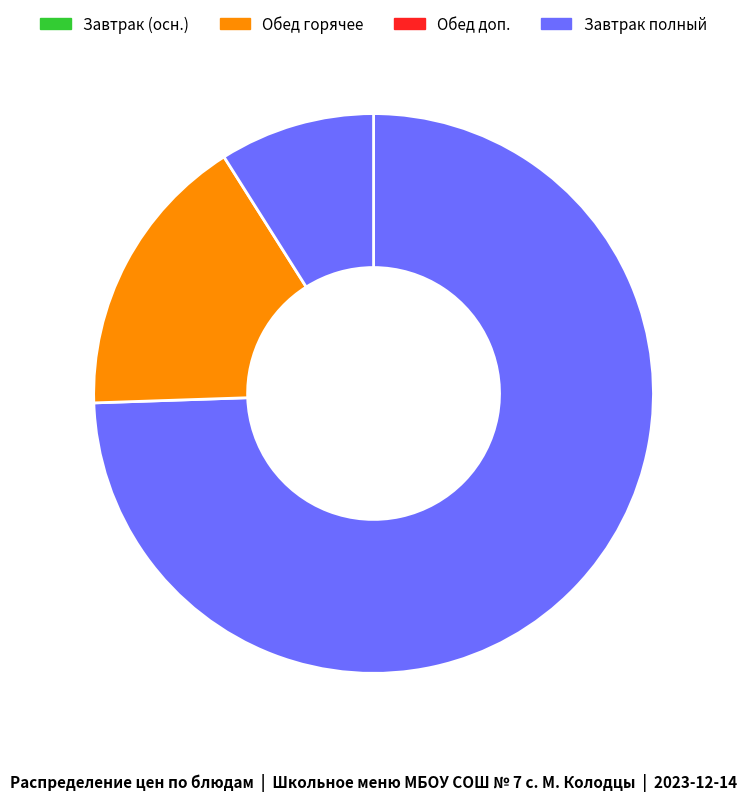

How many segments does this pie chart have?

3